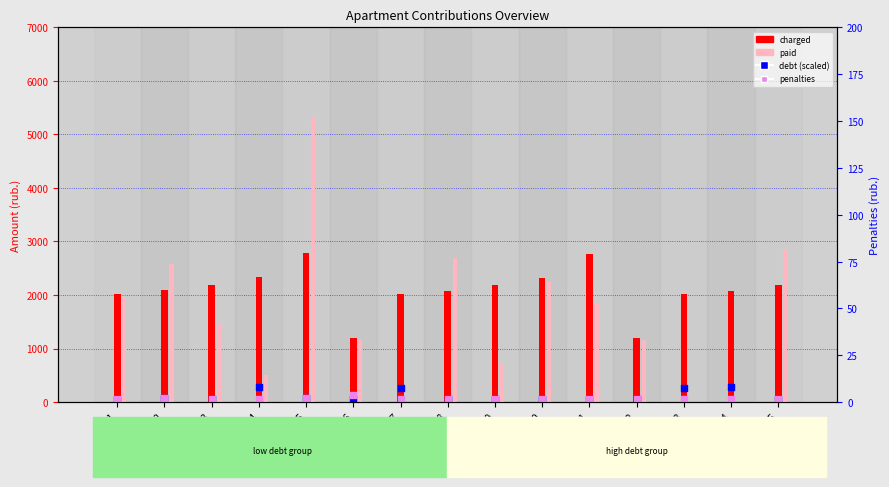

Which series has the widest spread of Y values?

paid